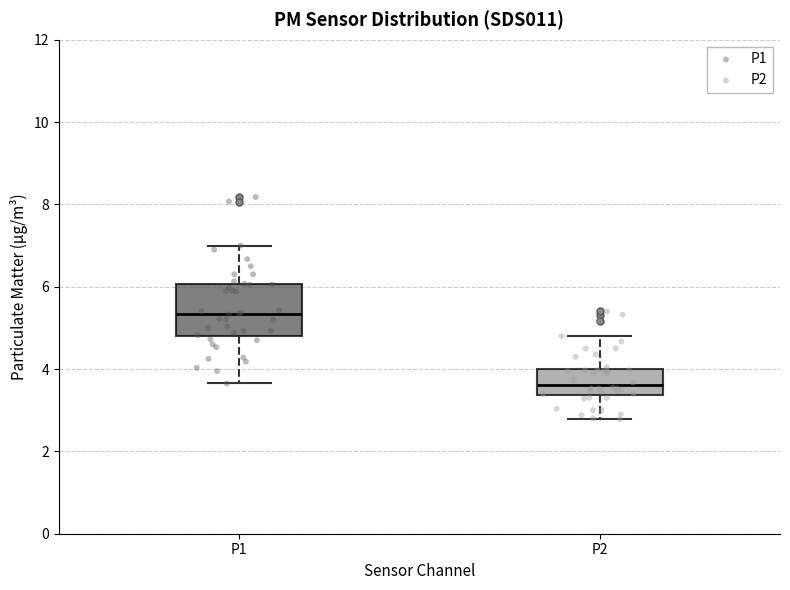

Reading left to right, transcribe this box plot: for each box, give where its median line is, the range the box spans, and where its two whiskers end, as read against the y-axis. The values are not printed on the chart, so give them approximately, as read against the axis.

P1: median 5.4, box 4.8 to 6.0, whiskers 3.6 to 7.0
P2: median 3.6, box 3.4 to 4.0, whiskers 2.8 to 4.8